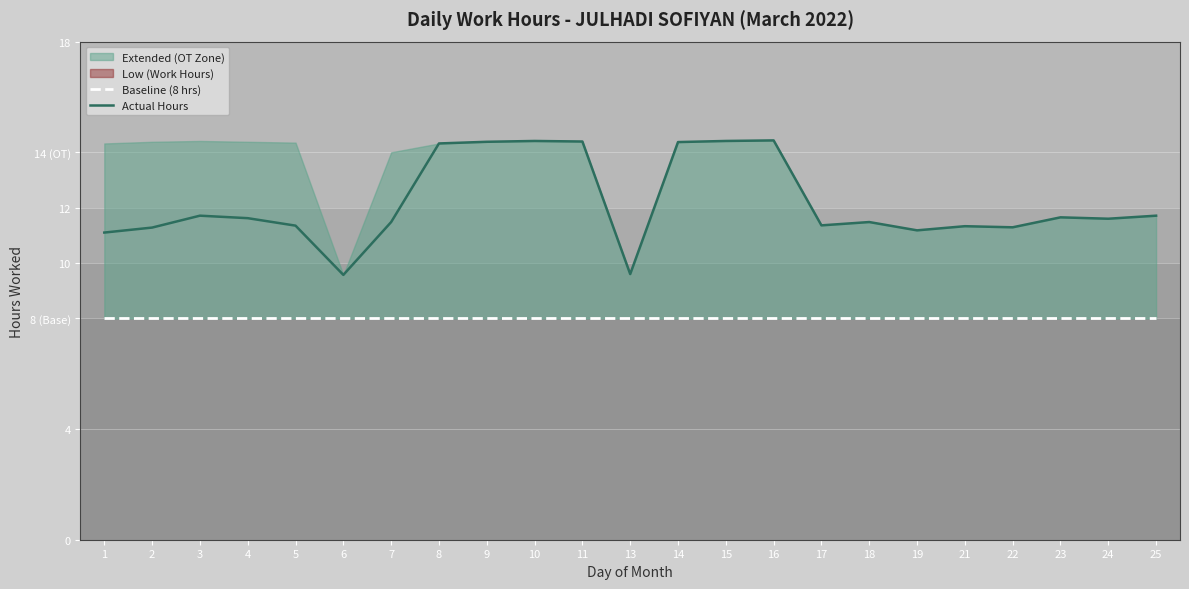

Which series has the largest total across all categories?

Actual Hours